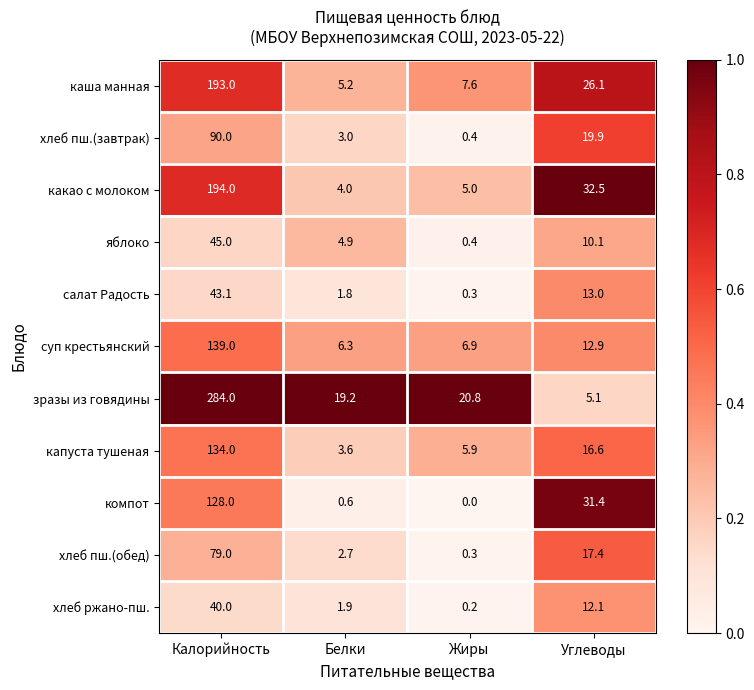

Which series has the widest spread of values?

зразы из говядины